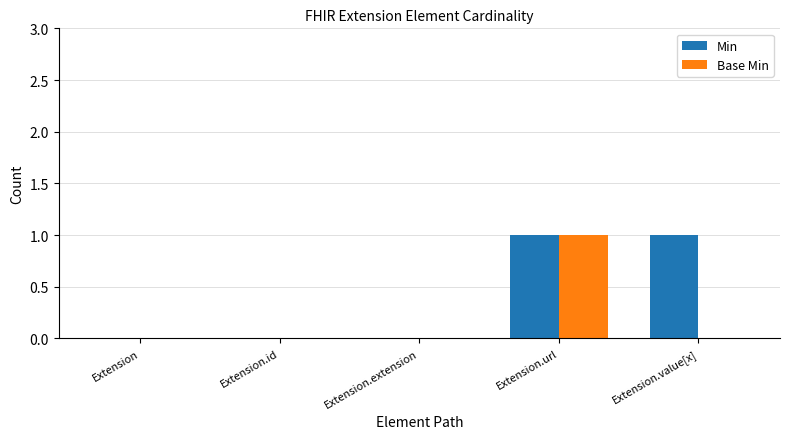

Are the bars horizontal?

No